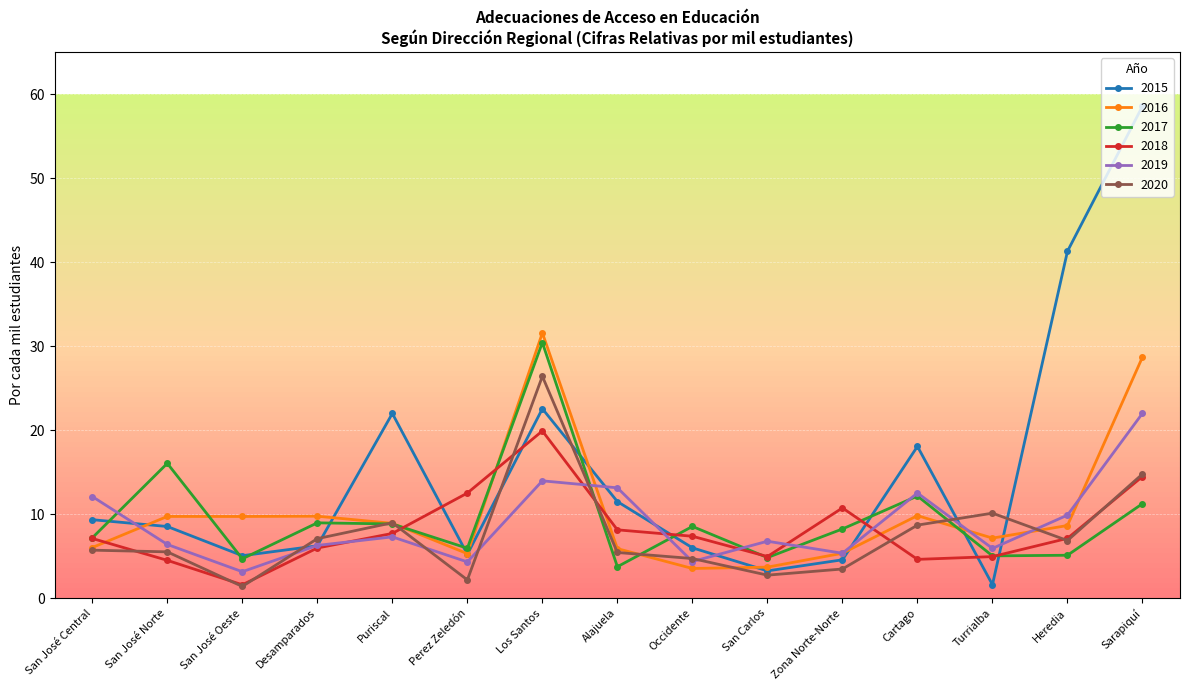

What is the approximate value of 2020 at Desamparados?

7.1